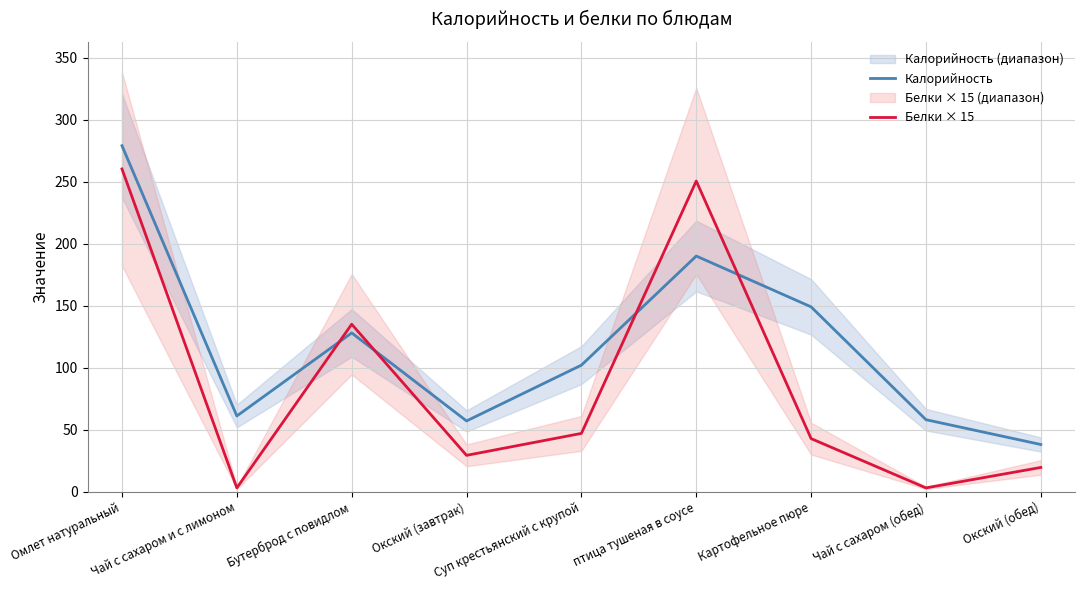

Reading left to right, what are all the values shown in this chart?

Калорийность: Омлет натуральный=279.0	Чай с сахаром и с лимоном=61.0	Бутерброд с повидлом=128.0	Окский (завтрак)=57.0	Суп крестьянский с крупой=102.0	птица тушеная в соусе=190.0	Картофельное пюре=149.0	Чай с сахаром (обед)=58.0	Окский (обед)=38.0
Белки × 15: Омлет натуральный=260.2	Чай с сахаром и с лимоном=3.0	Бутерброд с повидлом=135.0	Окский (завтрак)=29.2	Суп крестьянский с крупой=46.9	птица тушеная в соусе=250.5	Картофельное пюре=42.8	Чай с сахаром (обед)=3.0	Окский (обед)=19.5